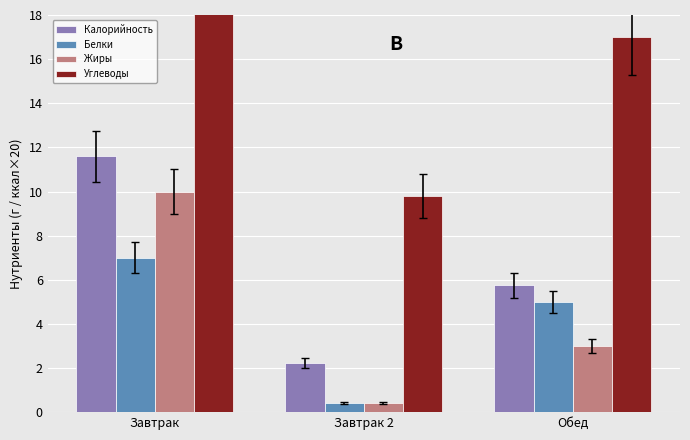

Is the value of Углеводы at Завтрак greater than the value of Жиры at Завтрак?

Yes